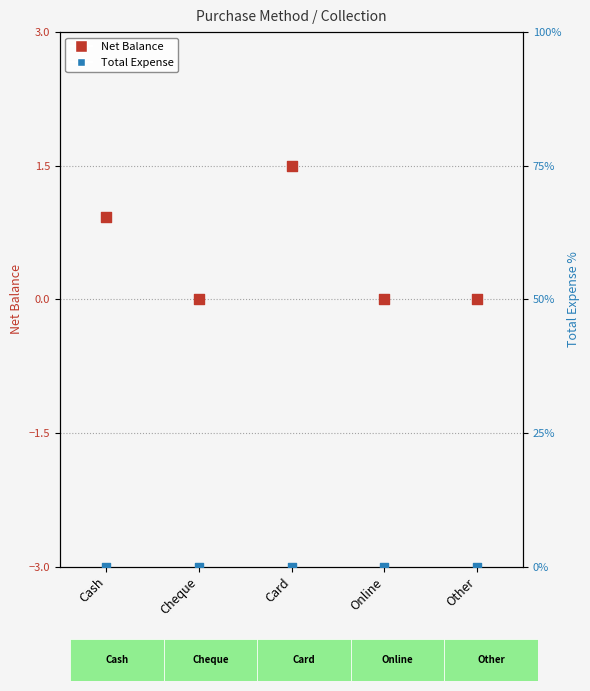

Which series reaches the minimum Y coordinate?

Net Balance